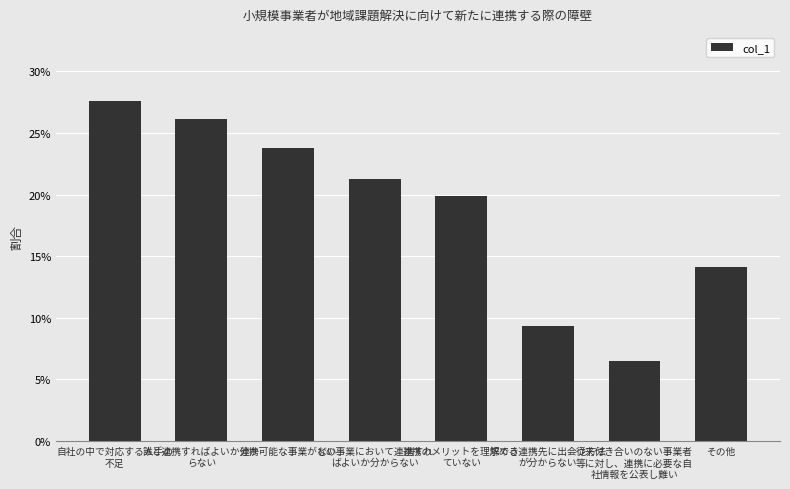

What position from the left is 誰と連携すればよいか分か
らない?

2